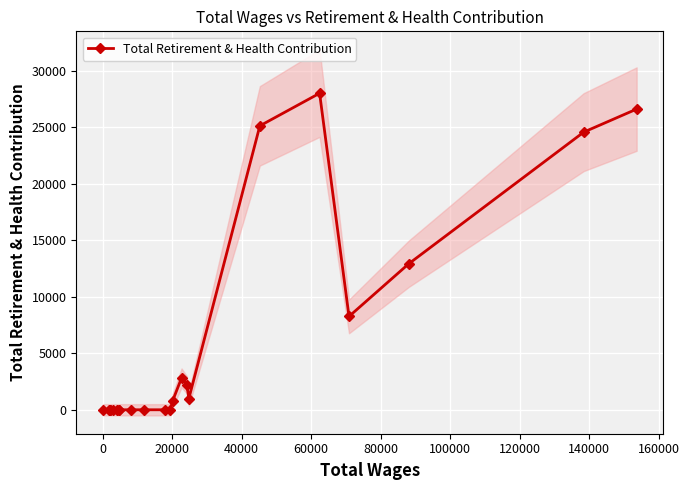

What is the difference between the second highest and minimum values?

26625